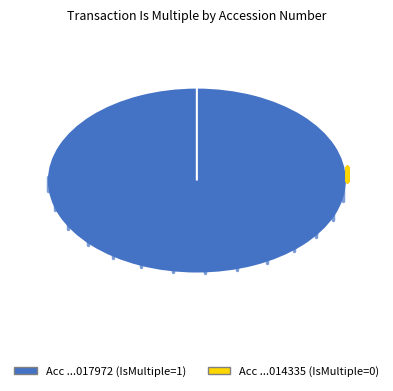

Count the number of slices in the pie.

2